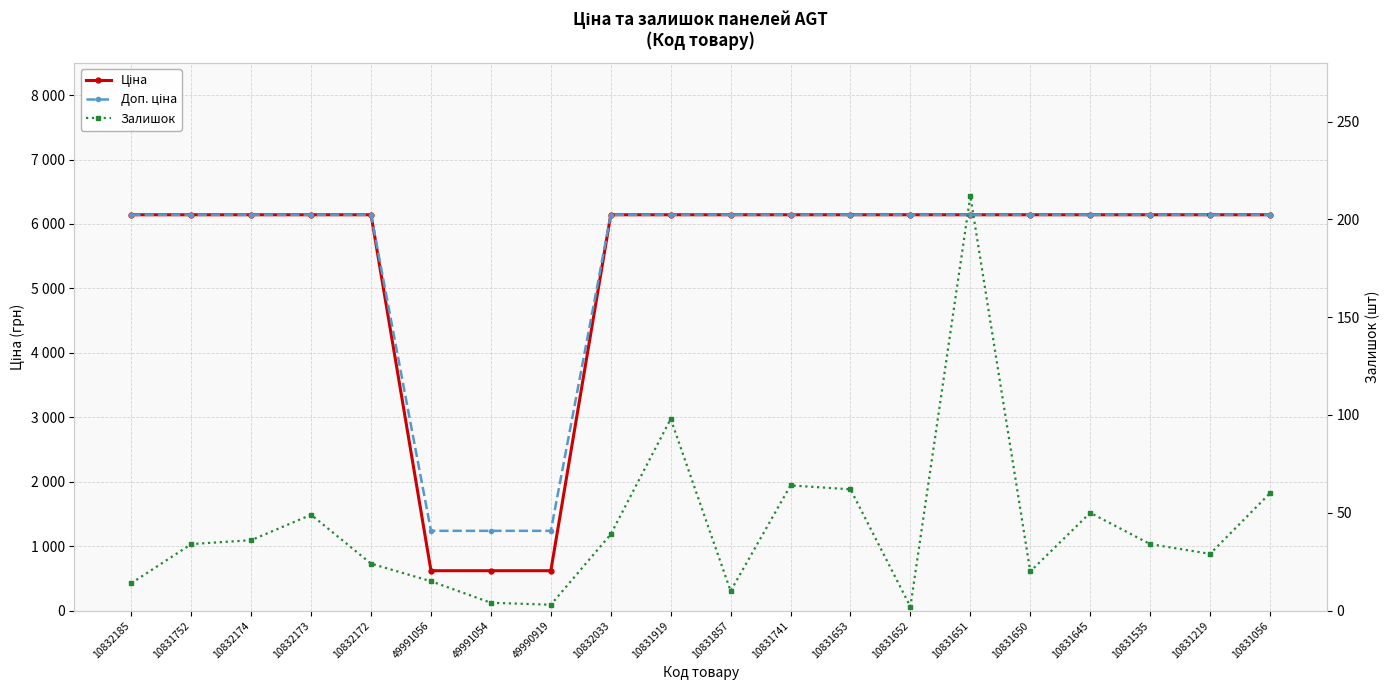

True or false: Ціна and Залишок intersect in this chart.

False